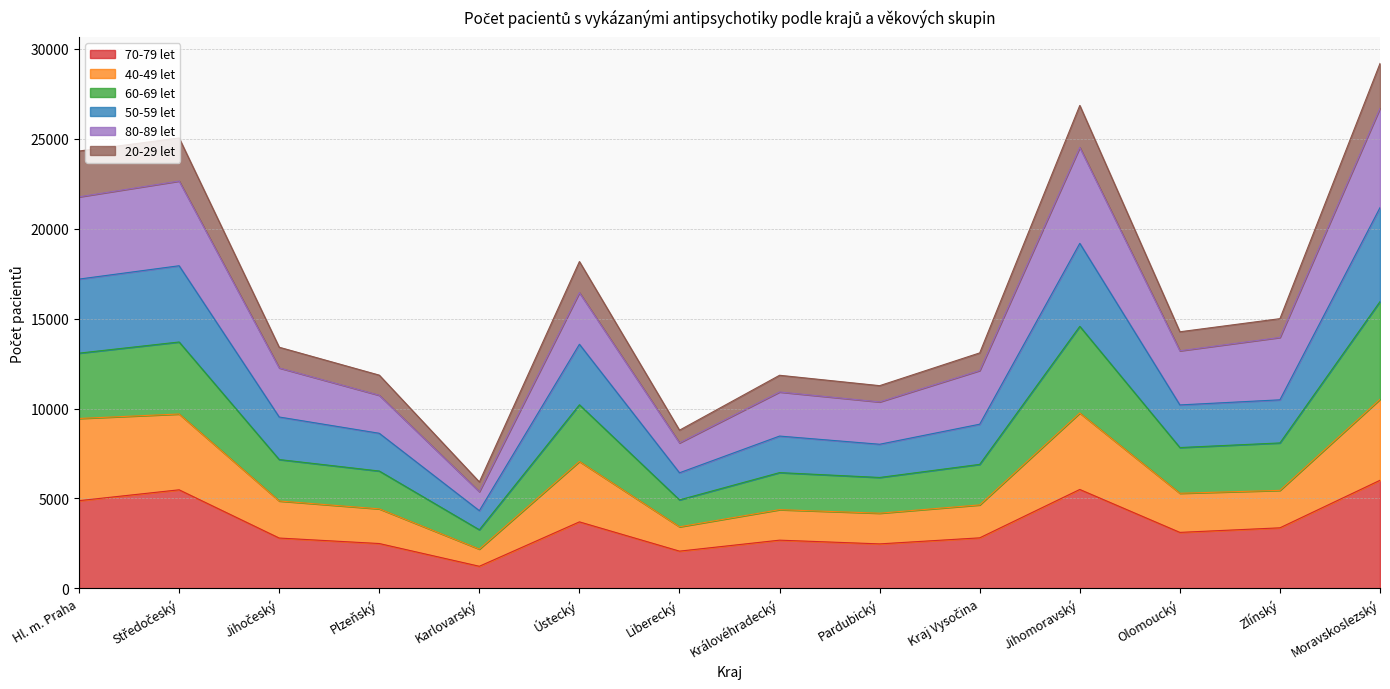

Does the chart have visible grid lines?

Yes